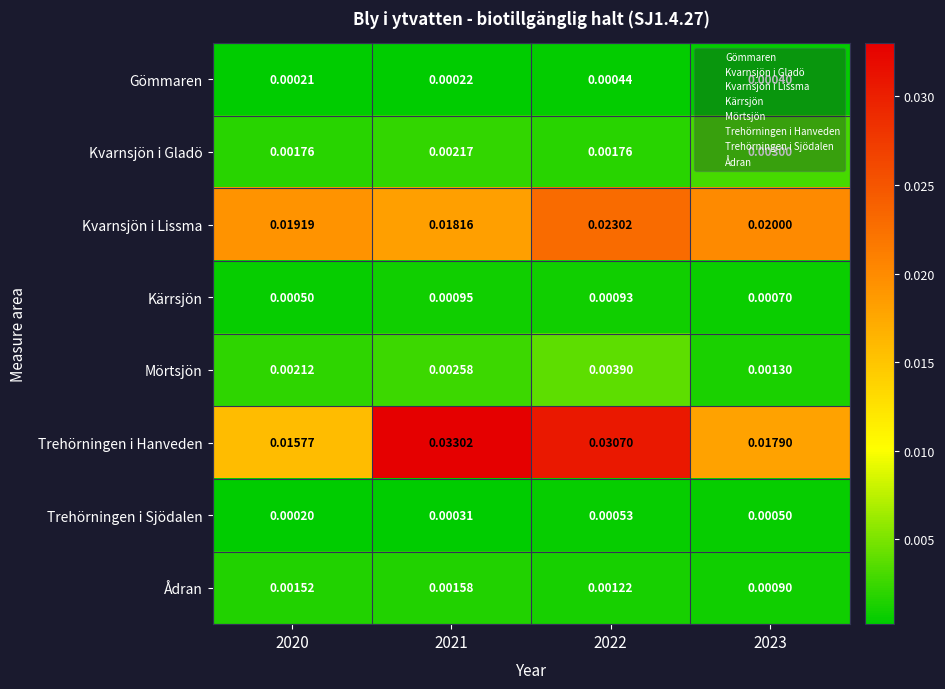

Which series changed the most between 2021 and 2023?

Trehörningen i Hanveden